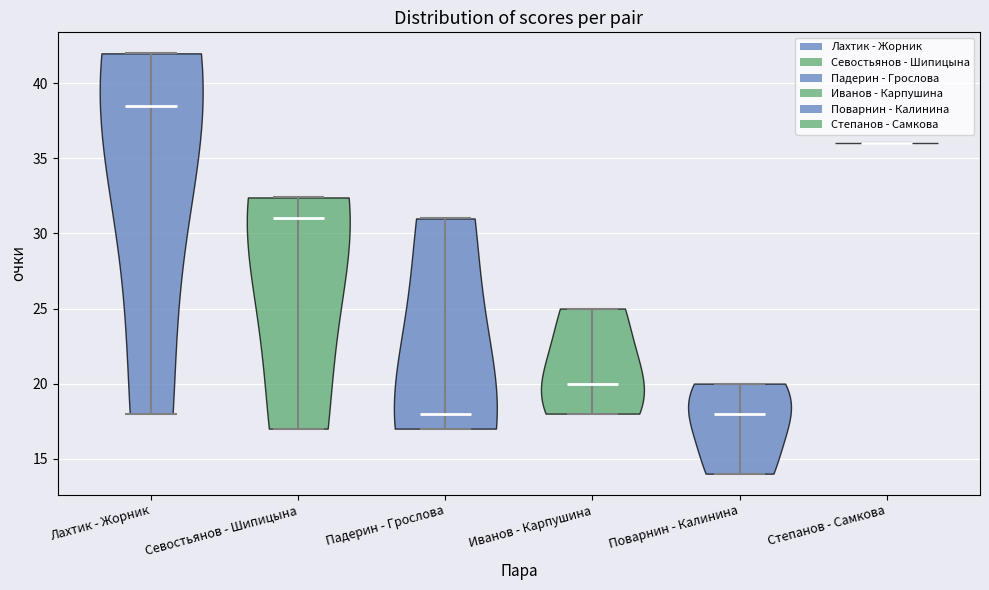

Reading left to right, read every violin against the y-axis: where its median line is, and the lowest and highest points it reaches. The values are not printed on the chart, so give them approximately, as read against the axis.

Лахтик - Жорник: median line 38.5, lowest point 18.0, highest point 42.0
Севостьянов - Шипицына: median line 31.0, lowest point 17.0, highest point 32.5
Падерин - Грослова: median line 18.0, lowest point 17.0, highest point 31.0
Иванов - Карпушина: median line 20.0, lowest point 18.0, highest point 25.0
Поварнин - Калинина: median line 18.0, lowest point 14.0, highest point 20.0
Степанов - Самкова: median line 36.0, lowest point 36.0, highest point 36.0